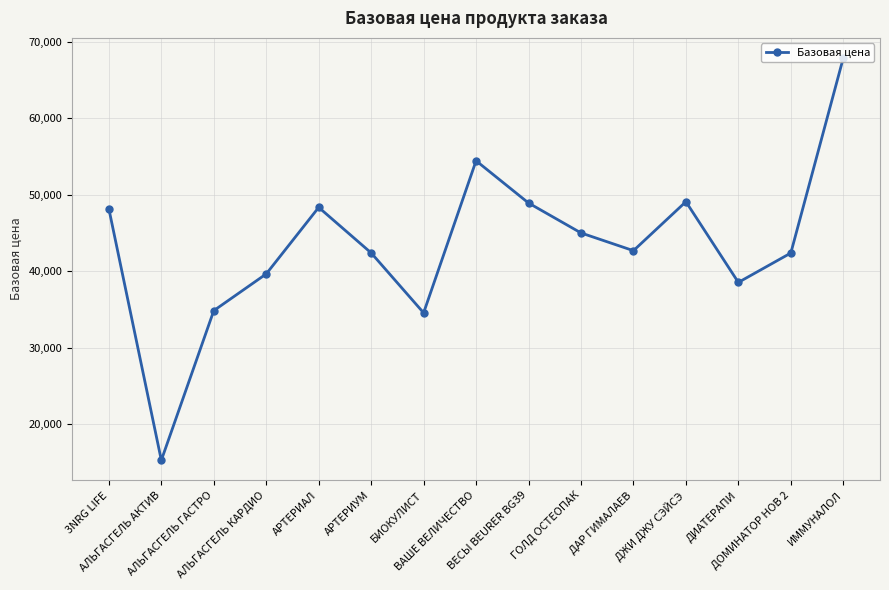

How many lines are shown in the chart?

1